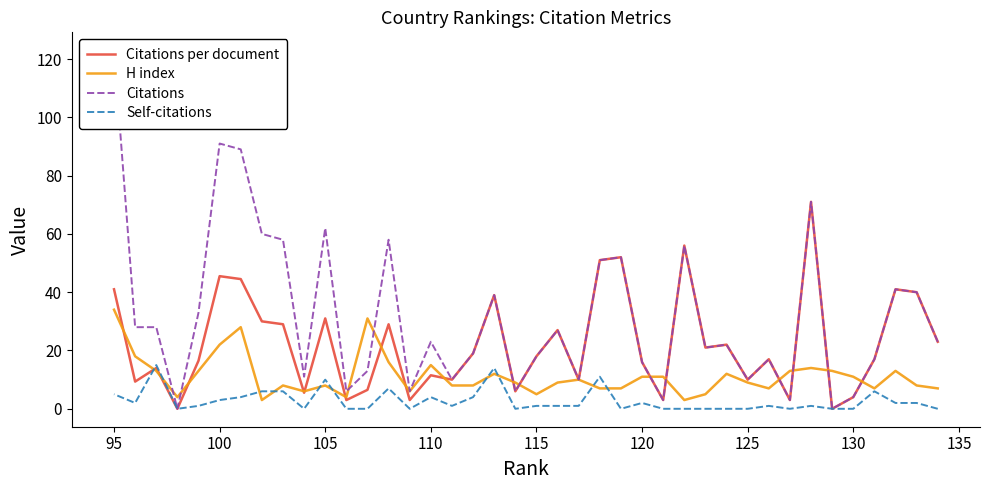

What are all the series names shown in the legend?

Citations per document, H index, Citations, Self-citations